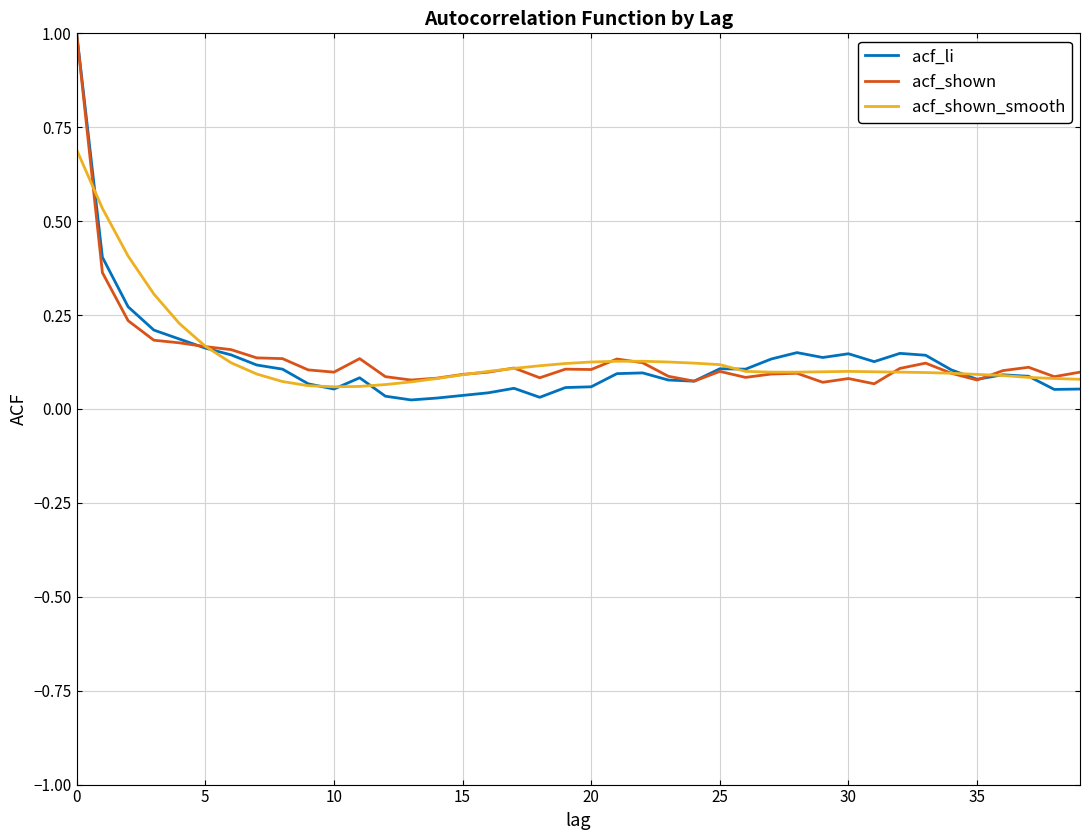

What is the maximum value for acf_li?

1.0